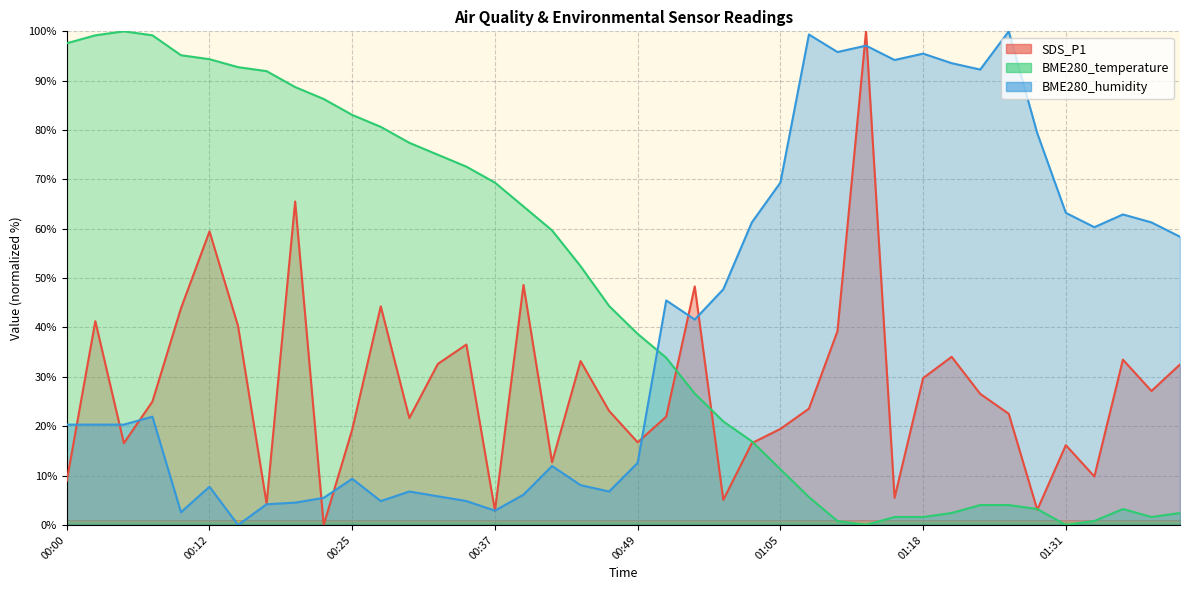

List the labels in order of BME280_temperature value, smallest first.

01:12, 01:31, 01:10, 01:33, 01:15, 01:18, 01:38, 01:21, 01:41, 01:28, 01:36, 01:23, 01:26, 01:08, 01:05, 01:00, 00:57, 00:54, 00:52, 00:49, 00:47, 00:44, 00:42, 00:40, 00:37, 00:35, 00:32, 00:30, 00:27, 00:25, 00:22, 00:20, 00:17, 00:15, 00:12, 00:10, 00:00, 00:02, 00:07, 00:05